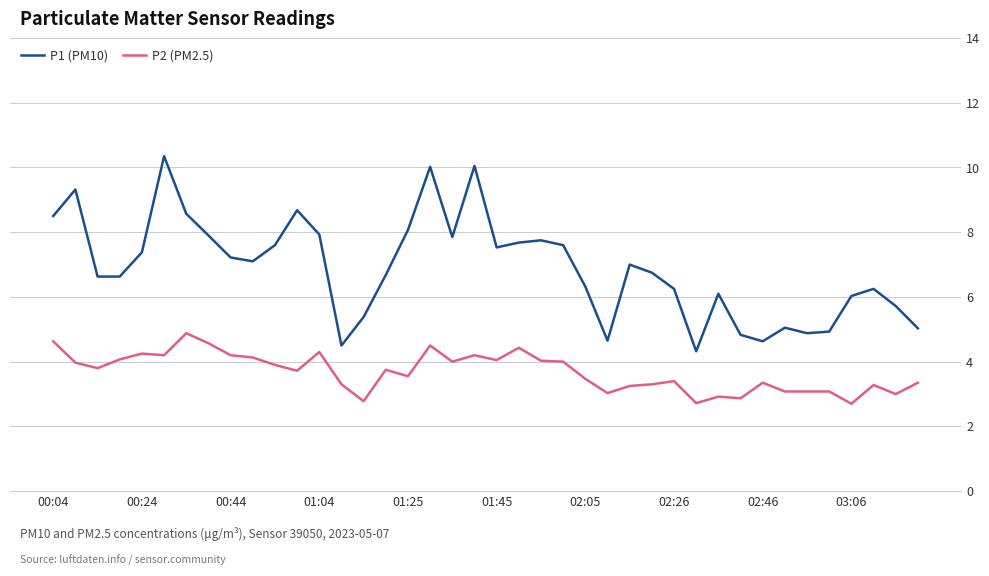

What is the difference between the maximum and minimum values in the P2 (PM2.5) series?

2.2